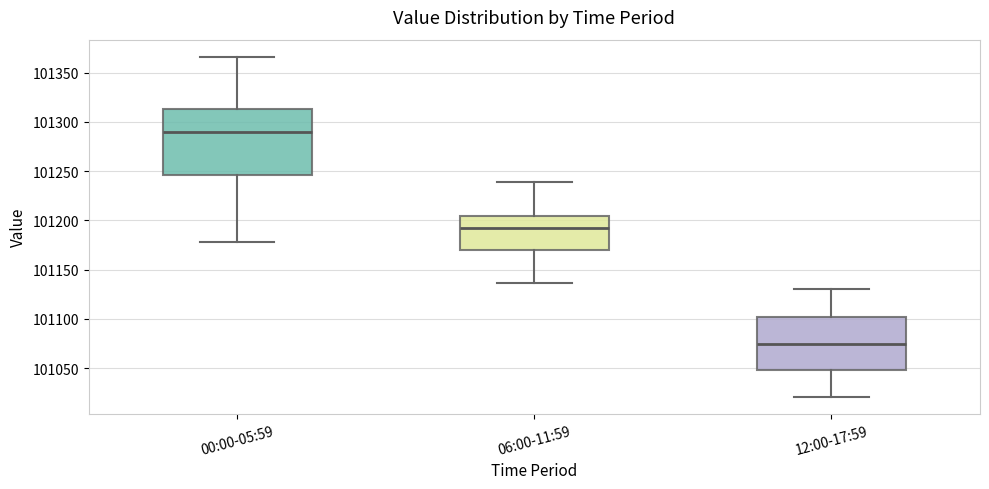

Reading left to right, read every box against the y-axis: the position of its median line, the range the box covers, and the ends of its whiskers. The values are not printed on the chart, so give them approximately, as read against the axis.

00:00-05:59: median 101290, box 101245 to 101315, whiskers 101180 to 101365
06:00-11:59: median 101190, box 101170 to 101205, whiskers 101135 to 101240
12:00-17:59: median 101075, box 101050 to 101100, whiskers 101020 to 101130